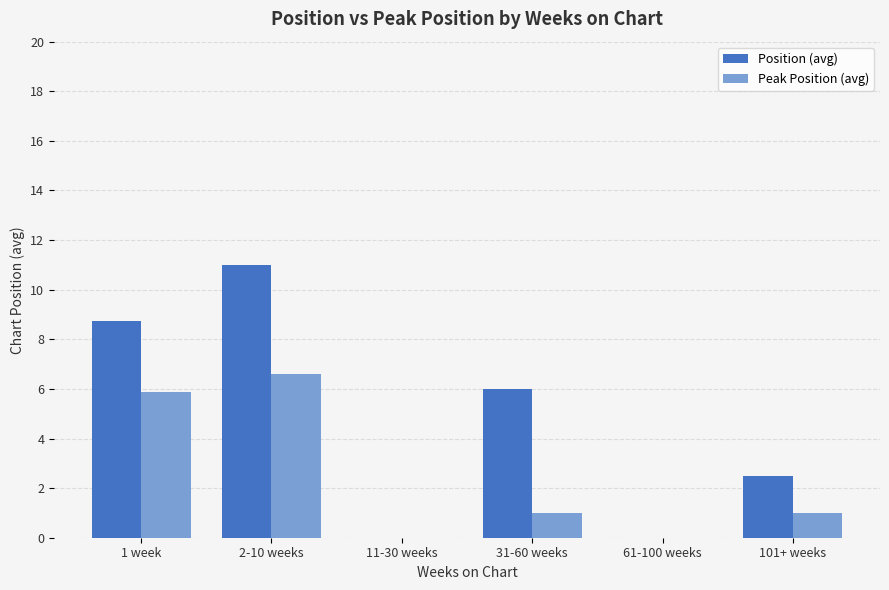

Between 1 week and 11-30 weeks, which series saw the biggest shift?

Position (avg)